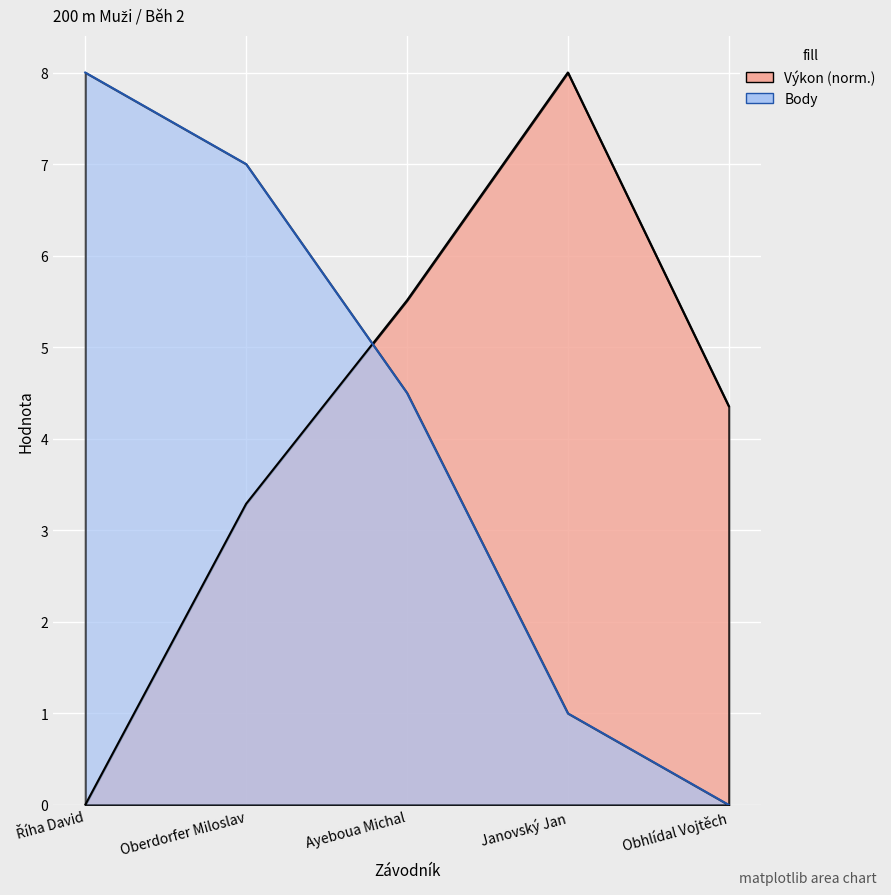

What is the label of the 5th point from the right?

Říha David